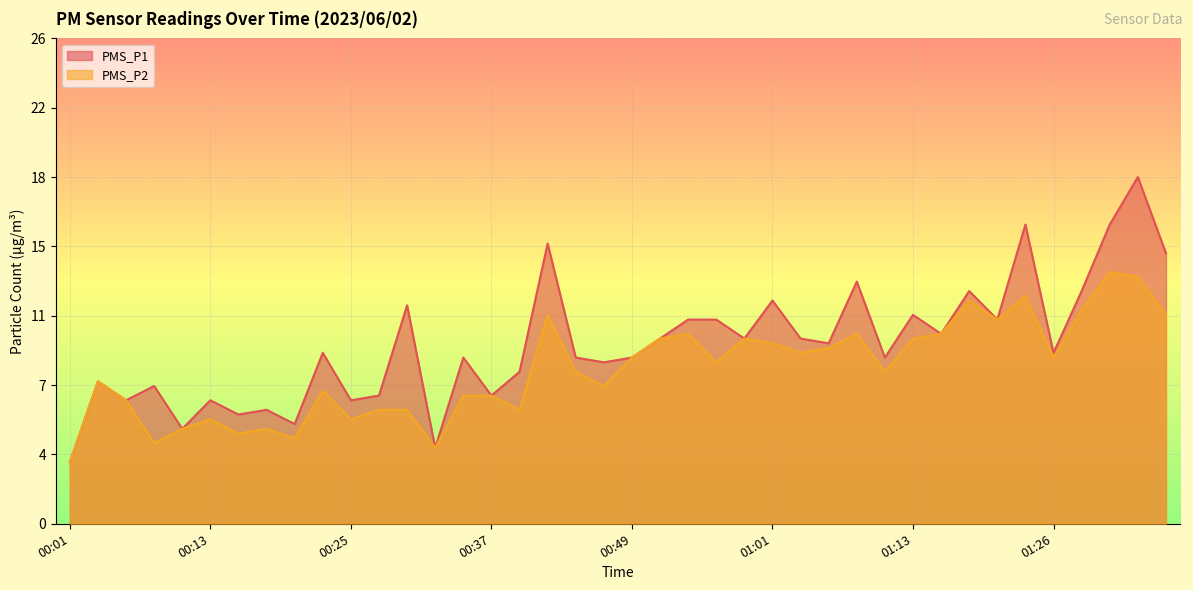

At 00:56, list the series in order from largest to smallest.

PMS_P1, PMS_P2